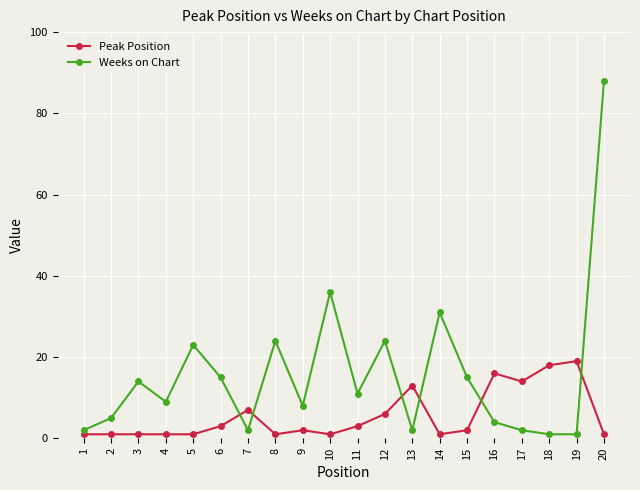

Where does the Peak Position series first go above 2?

6